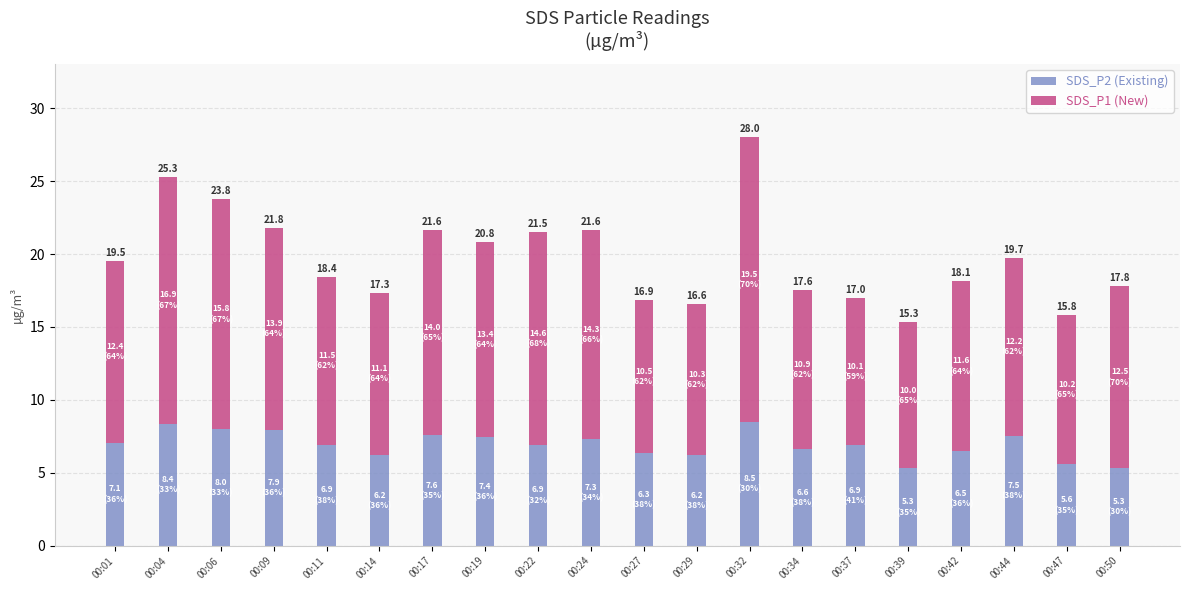

Does the chart contain any negative values?

No